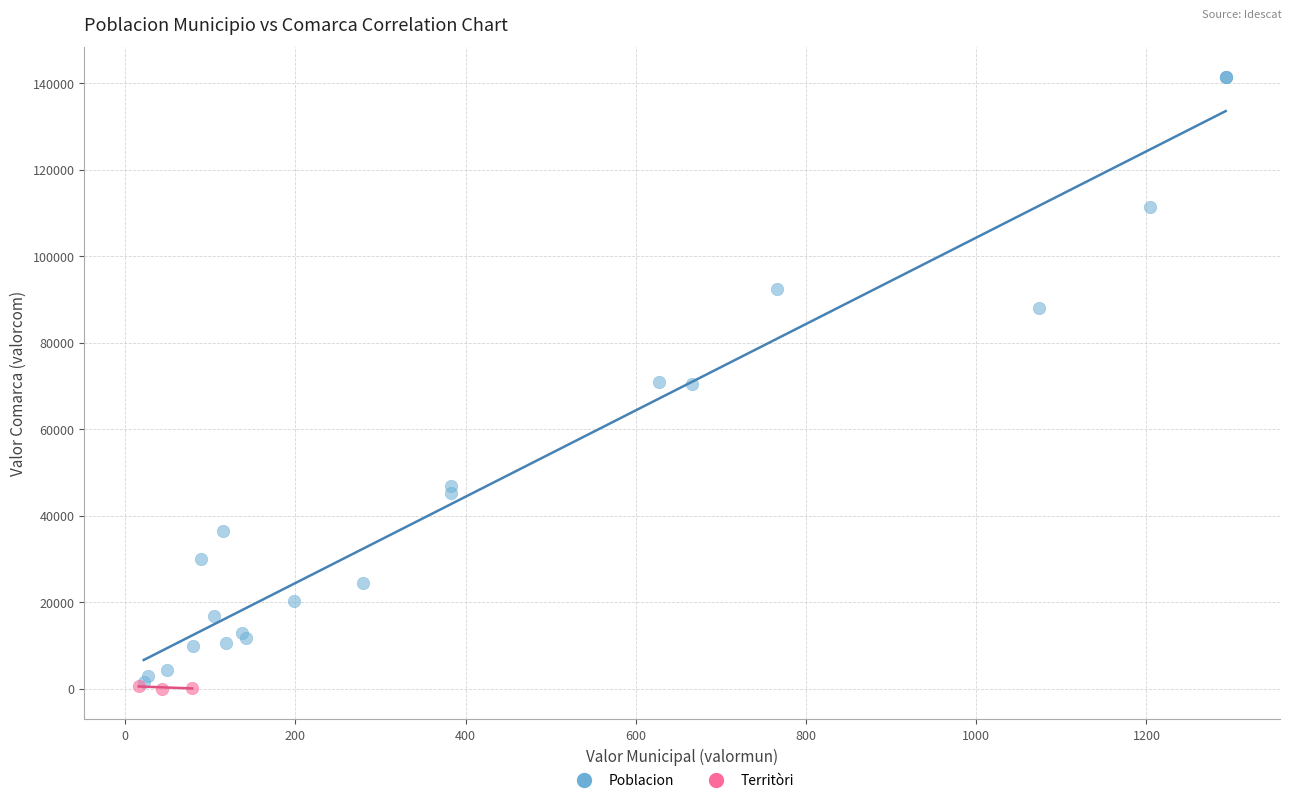

Which series has the largest Y range (max minus min)?

Poblacion